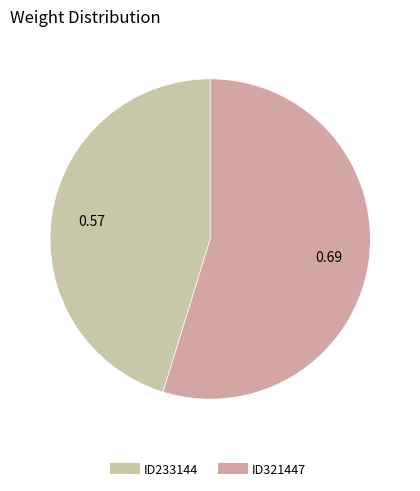

Count the number of slices in the pie.

2